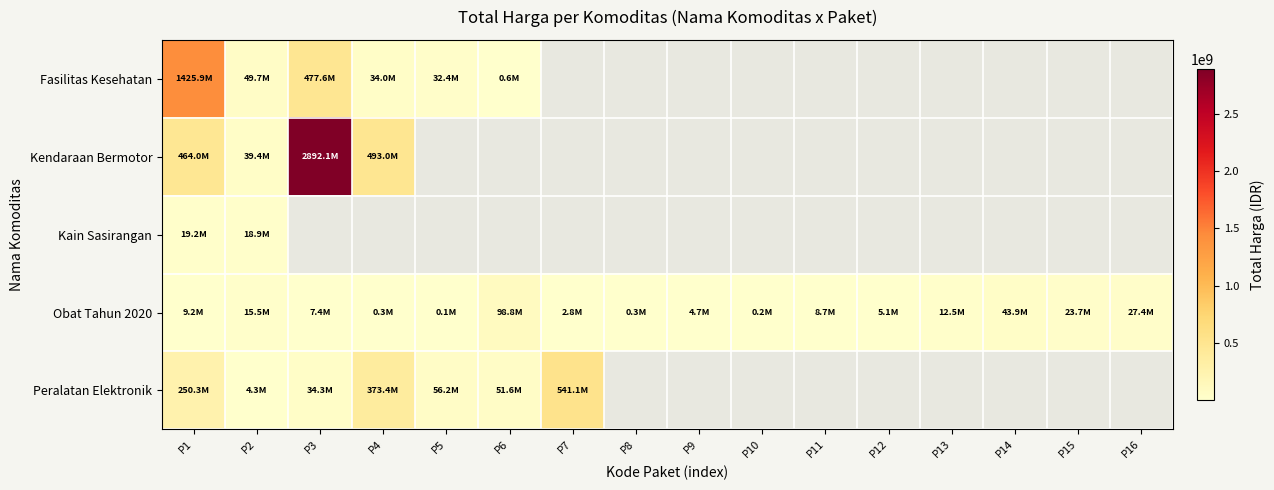

The Obat Tahun 2020 series shows 7401240.0 at P3. True or false?

True